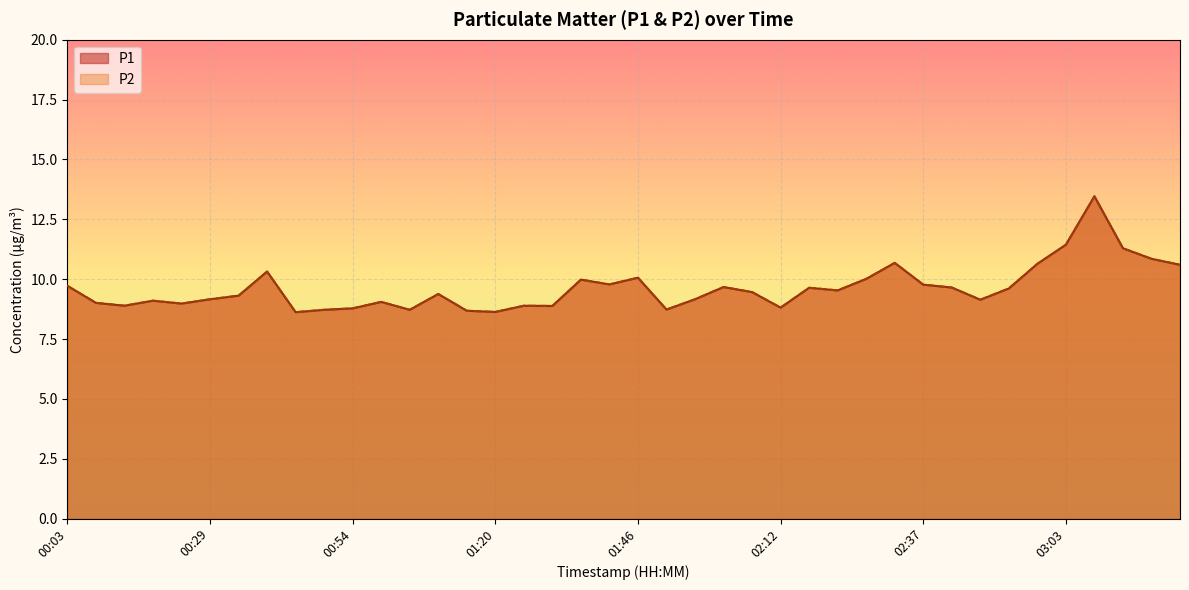

What is the label of the 32nd point from the right?

00:44